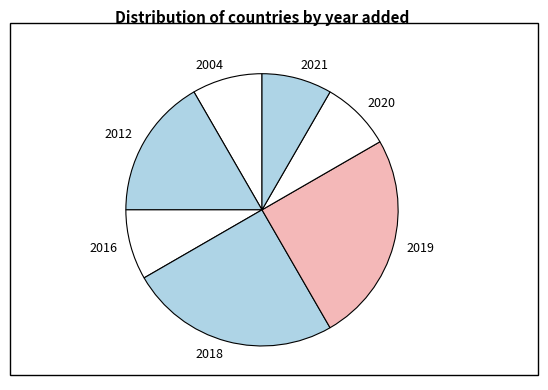

The 2016 slice represents 18% of the pie. True or false?

False